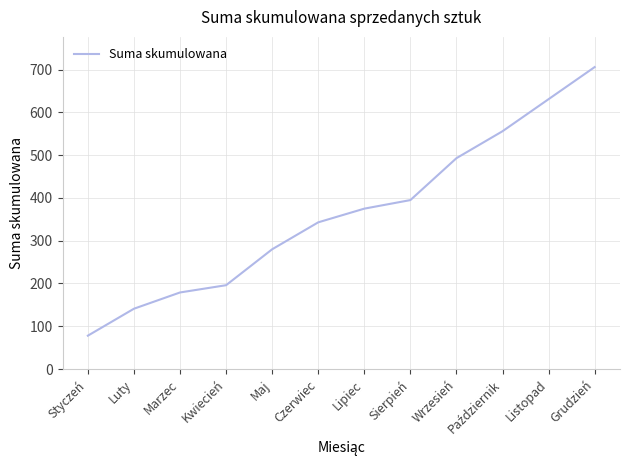

True or false: the data shows 1034 at Listopad.

False